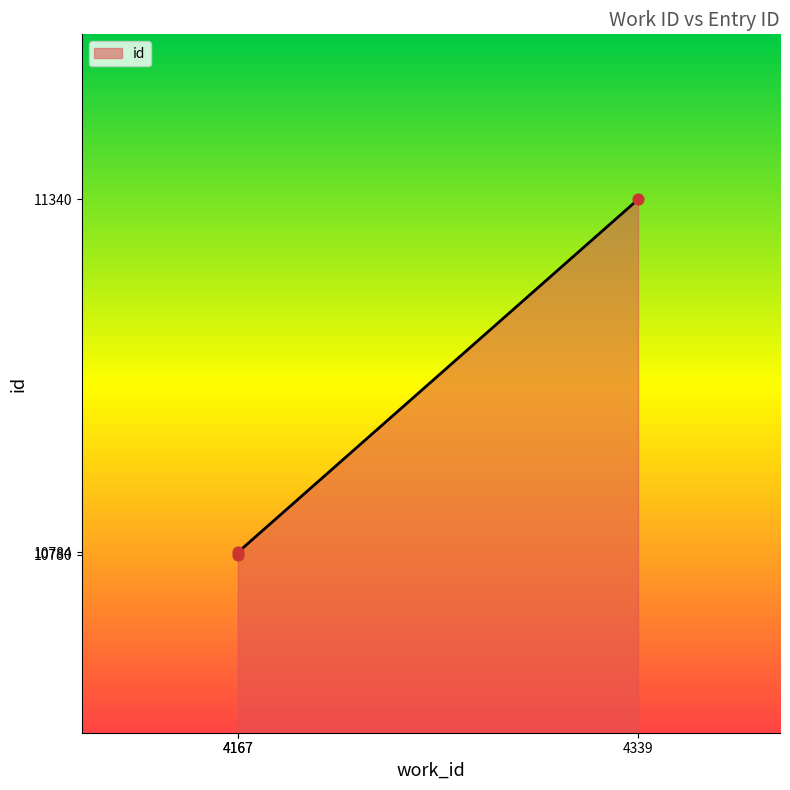

Which has a higher value, 4167 or 4339?

4339